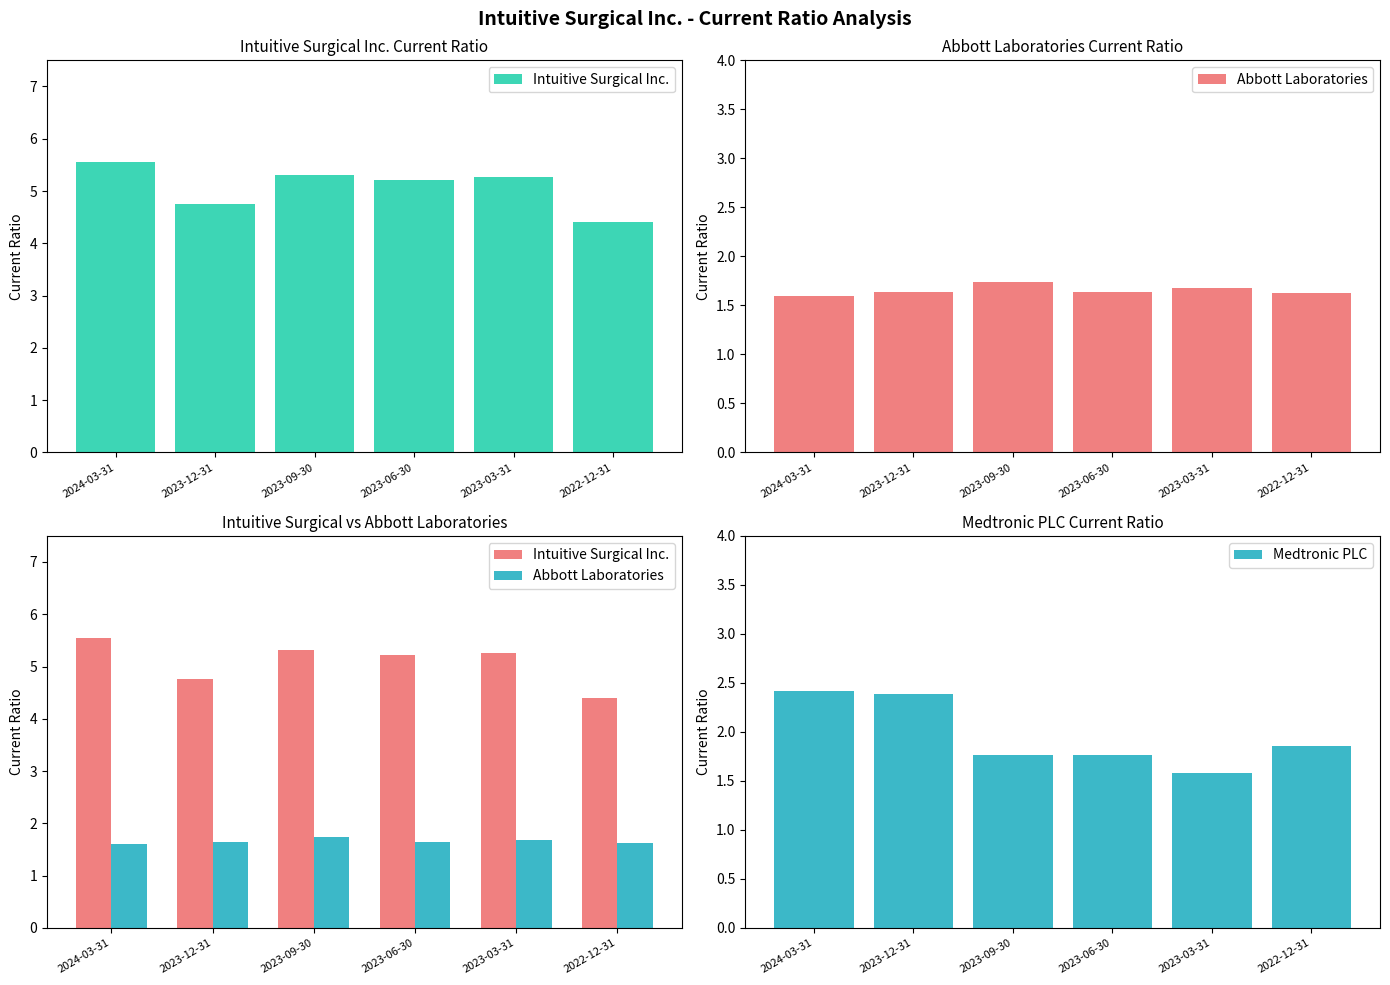

What is the total value across all series at 2023-06-30?

8.6